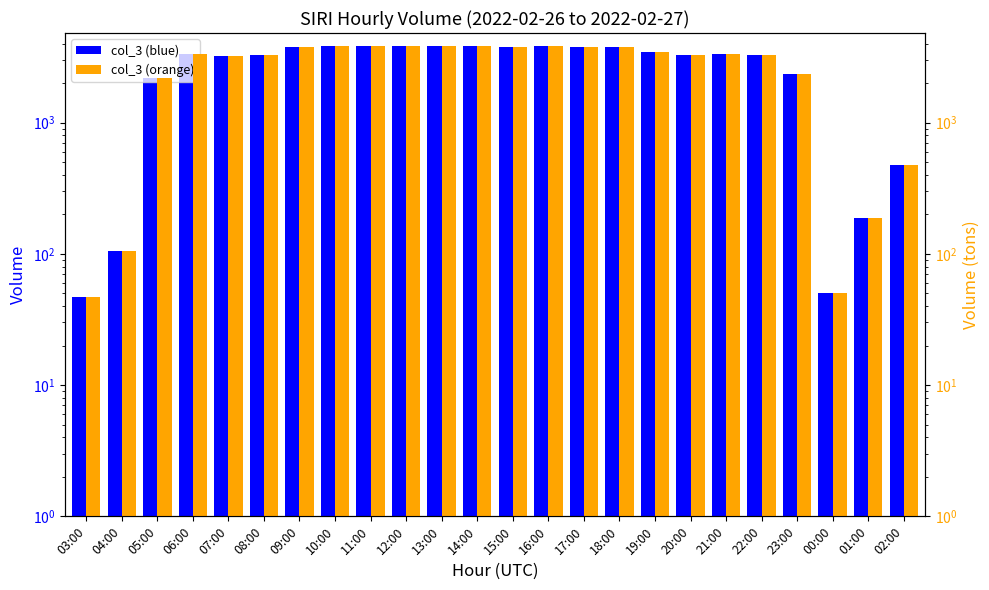

Read the col_3 (orange) value at 07:00, to the nearest 10.

3190